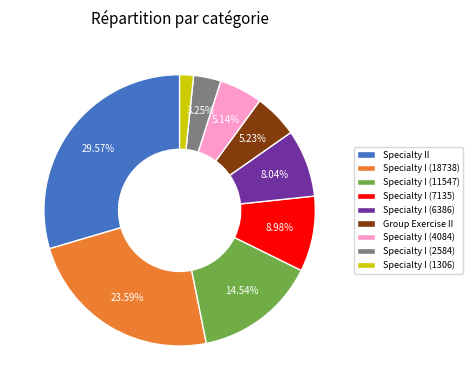

How many slices are in this pie chart?

9